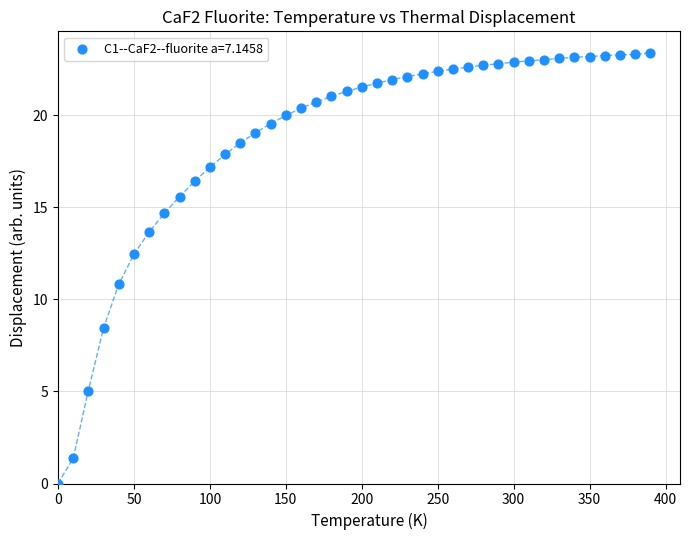

What is the range of X values (max minus min)?

390.0